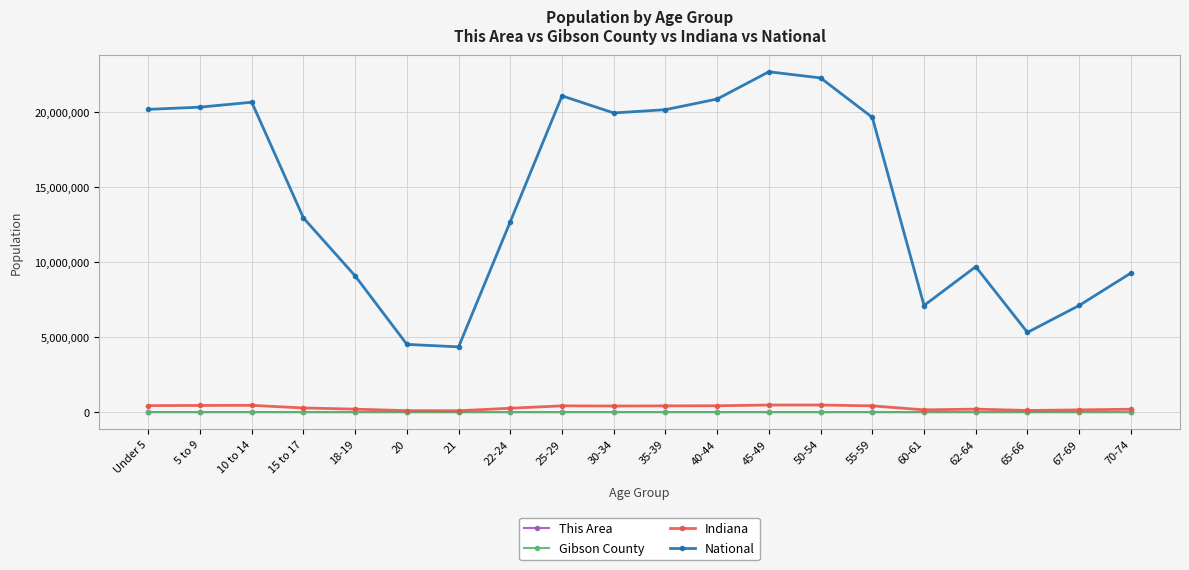

True or false: National and Indiana intersect in this chart.

False